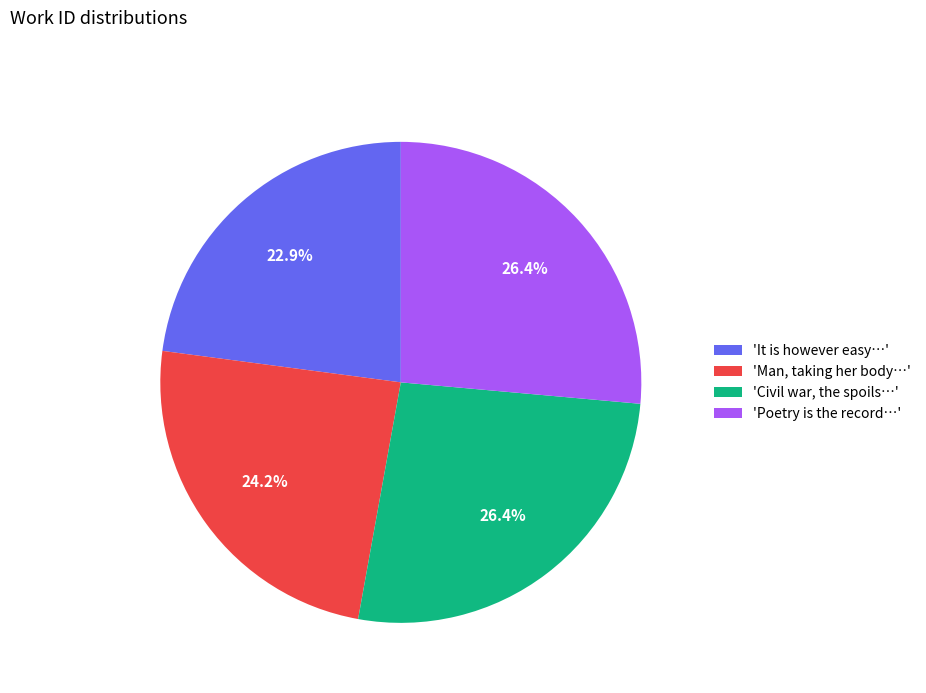

How many slices are in this pie chart?

4